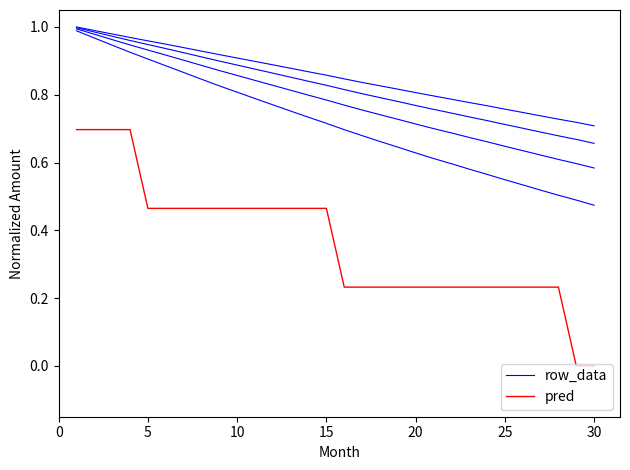

Reading right to left, list all the values displayed in this chart.

row_data: 0.7	0.7	0.7	0.7	0.7	0.8	0.8	0.8	0.8	0.8	0.8	0.8	0.8	0.8	0.8	0.9	0.9	0.9	0.9	0.9	0.9	0.9	0.9	0.9	0.9	1.0	1.0	1.0	1.0	1.0
pred: 0.0	0.0	0.2	0.2	0.2	0.2	0.2	0.2	0.2	0.2	0.2	0.2	0.2	0.2	0.2	0.5	0.5	0.5	0.5	0.5	0.5	0.5	0.5	0.5	0.5	0.5	0.7	0.7	0.7	0.7